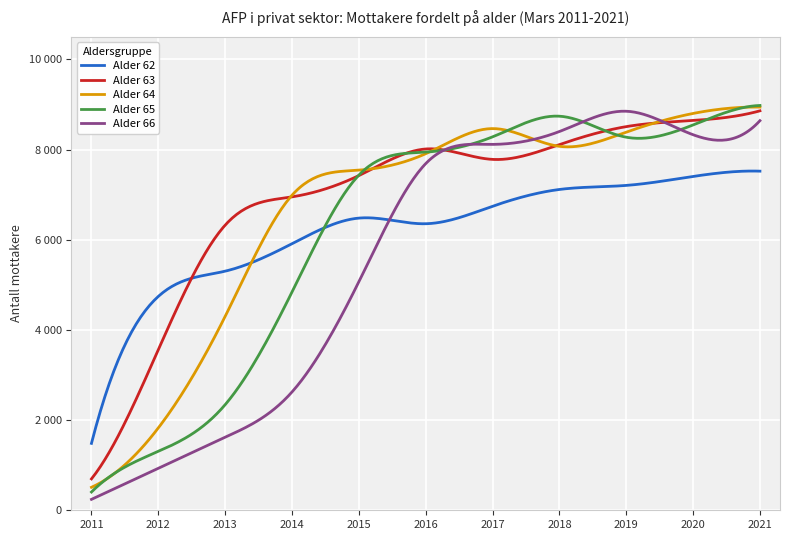

Reading left to right, list all the values displayed in this chart.

62: 2011=1484	2012=4743	2013=5303	2014=5912	2015=6480	2016=6355	2017=6743	2018=7115	2019=7205	2020=7404	2021=7521
63: 2011=696	2012=3560	2013=6324	2014=6951	2015=7423	2016=8013	2017=7782	2018=8111	2019=8509	2020=8645	2021=8859
64: 2011=510	2012=1826	2013=4300	2014=6987	2015=7543	2016=7908	2017=8465	2018=8072	2019=8387	2020=8801	2021=8942
65: 2011=405	2012=1306	2013=2342	2014=4840	2015=7433	2016=7943	2017=8282	2018=8740	2019=8274	2020=8546	2021=8978
66: 2011=242	2012=932	2013=1620	2014=2624	2015=5068	2016=7688	2017=8115	2018=8400	2019=8850	2020=8329	2021=8641